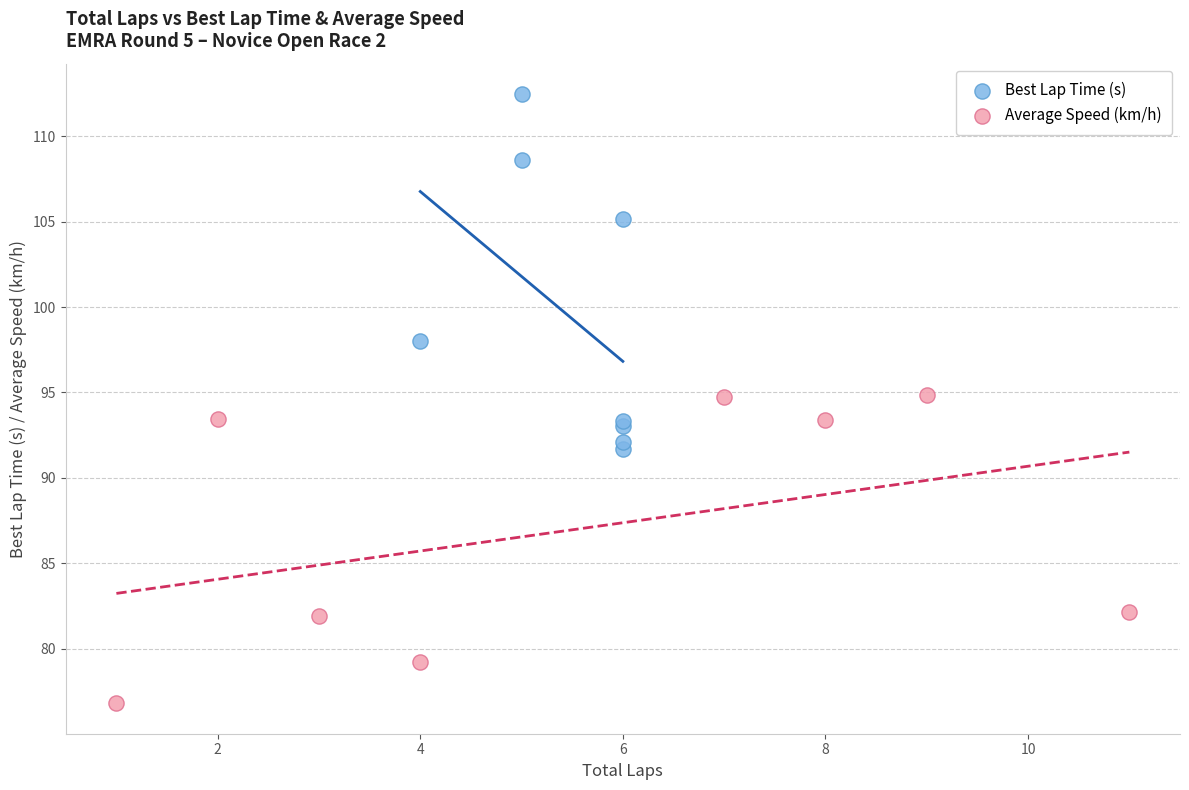

Which series has the widest spread of Y values?

Best Lap Time (s)